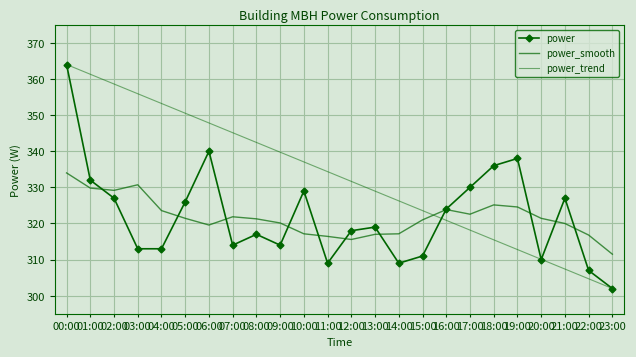

How many interior local valleys does the power_smooth series have?

4